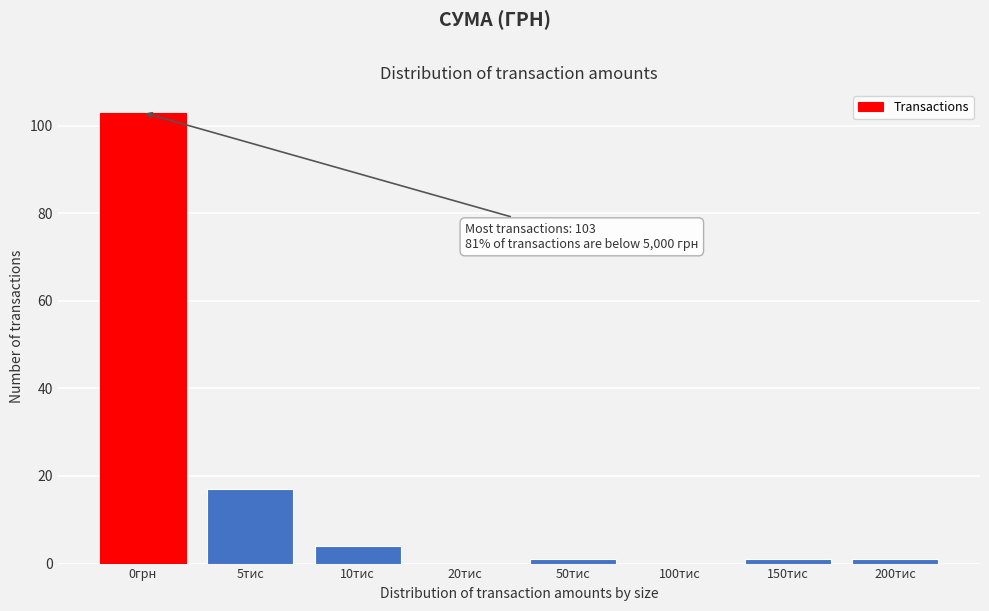

Reading left to right, what are all the values shown in this chart?

0грн=103	5тис=17	10тис=4	20тис=0	50тис=1	100тис=0	150тис=1	200тис=1